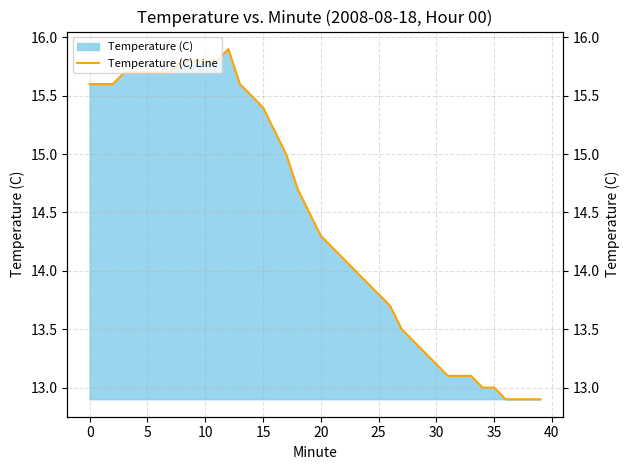

How many values exceed 14?

23